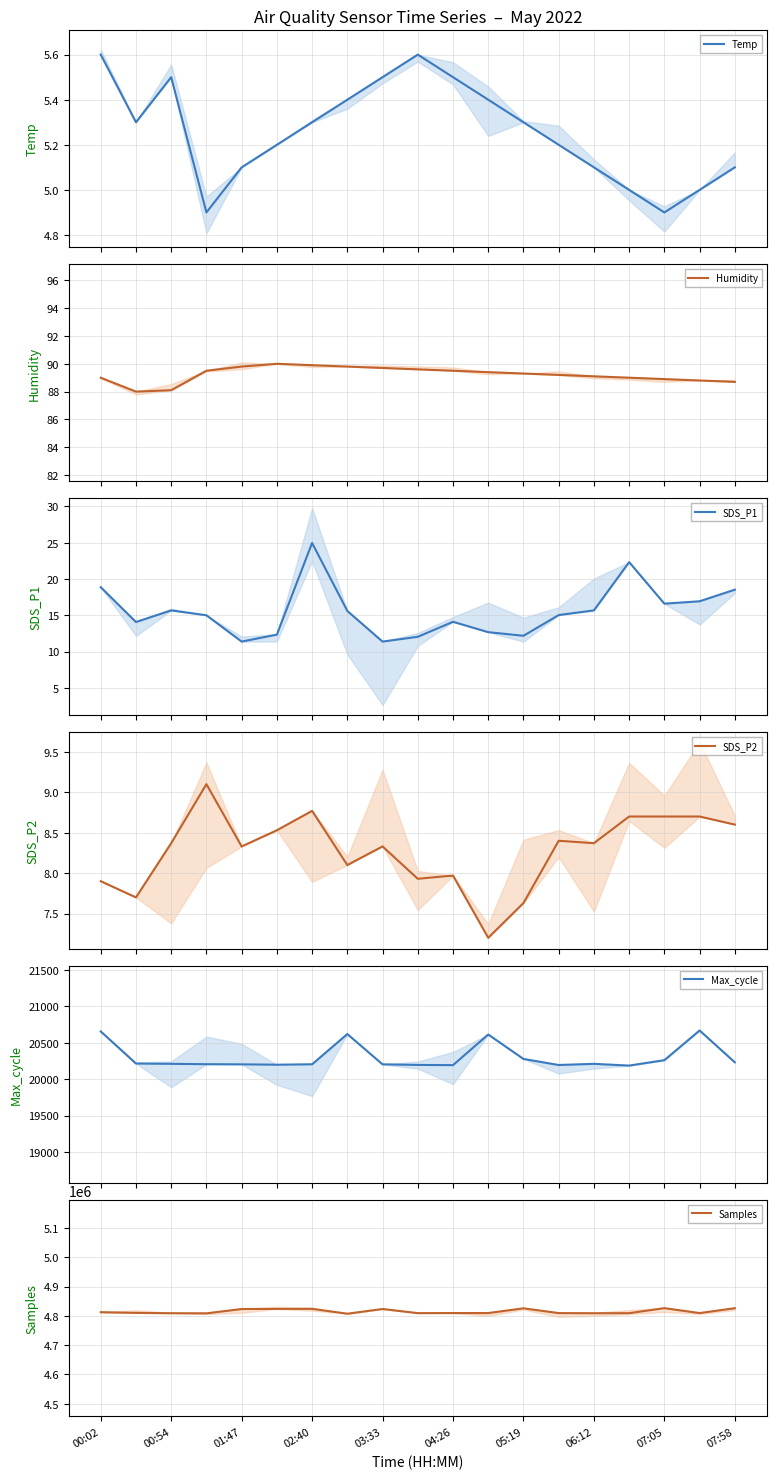

What is the lowest value of the Temp series?

4.9